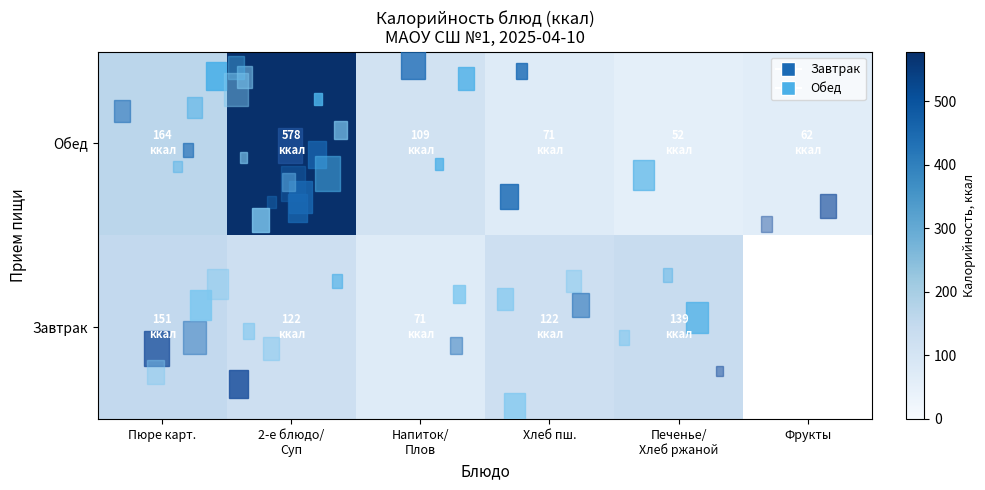

The Завтрак series shows 71.0 at Напиток/ Плов. True or false?

True